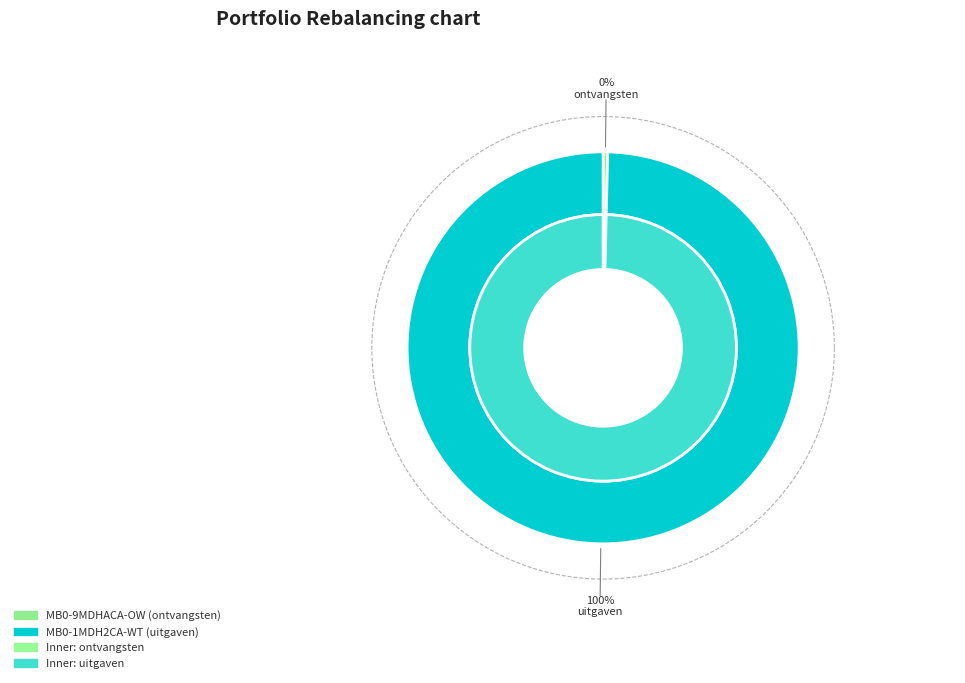

What percentage is the MB0-1MDH2CA-WT slice, to the nearest percent?

100%